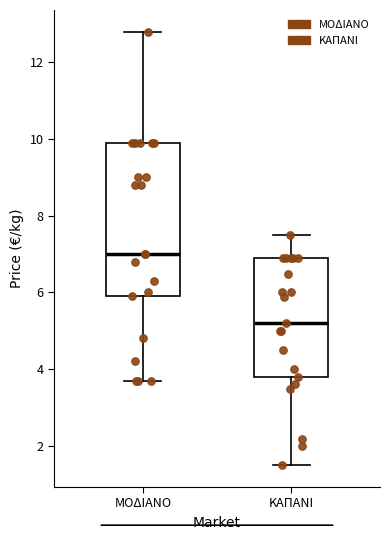

Reading left to right, read every box against the y-axis: the position of its median line, the range the box covers, and the ends of its whiskers. The values are not printed on the chart, so give them approximately, as read against the axis.

ΜΟΔΙΑΝΟ: median 7.0, box 6.0 to 10.0, whiskers 3.8 to 12.8
ΚΑΠΑΝΙ: median 5.2, box 3.8 to 6.8, whiskers 1.4 to 7.6